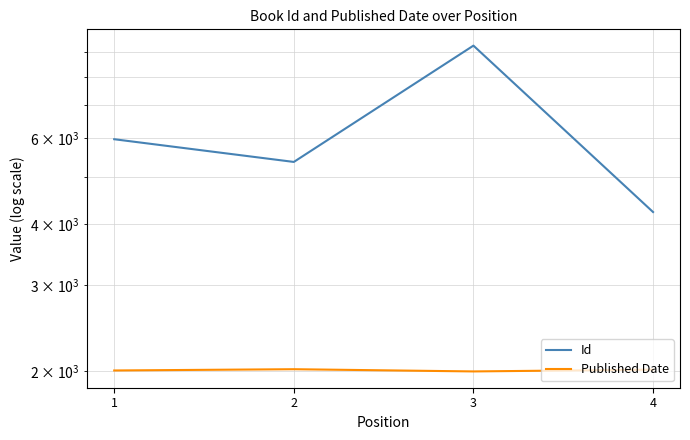

Is it true that Id equals 9679 at 1?

False